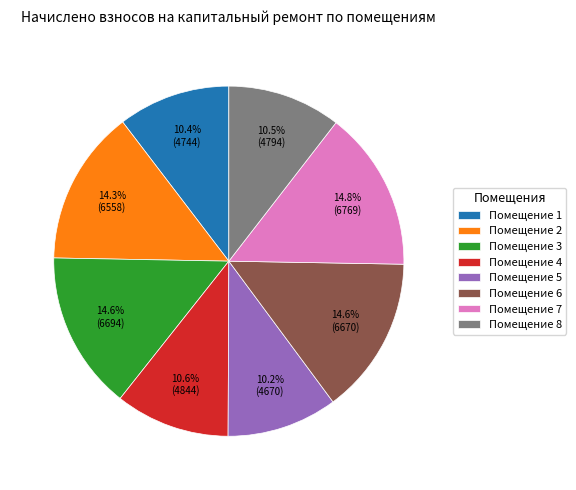

What is the ratio of the value at Помещение 5 to the value at Помещение 6?

0.7